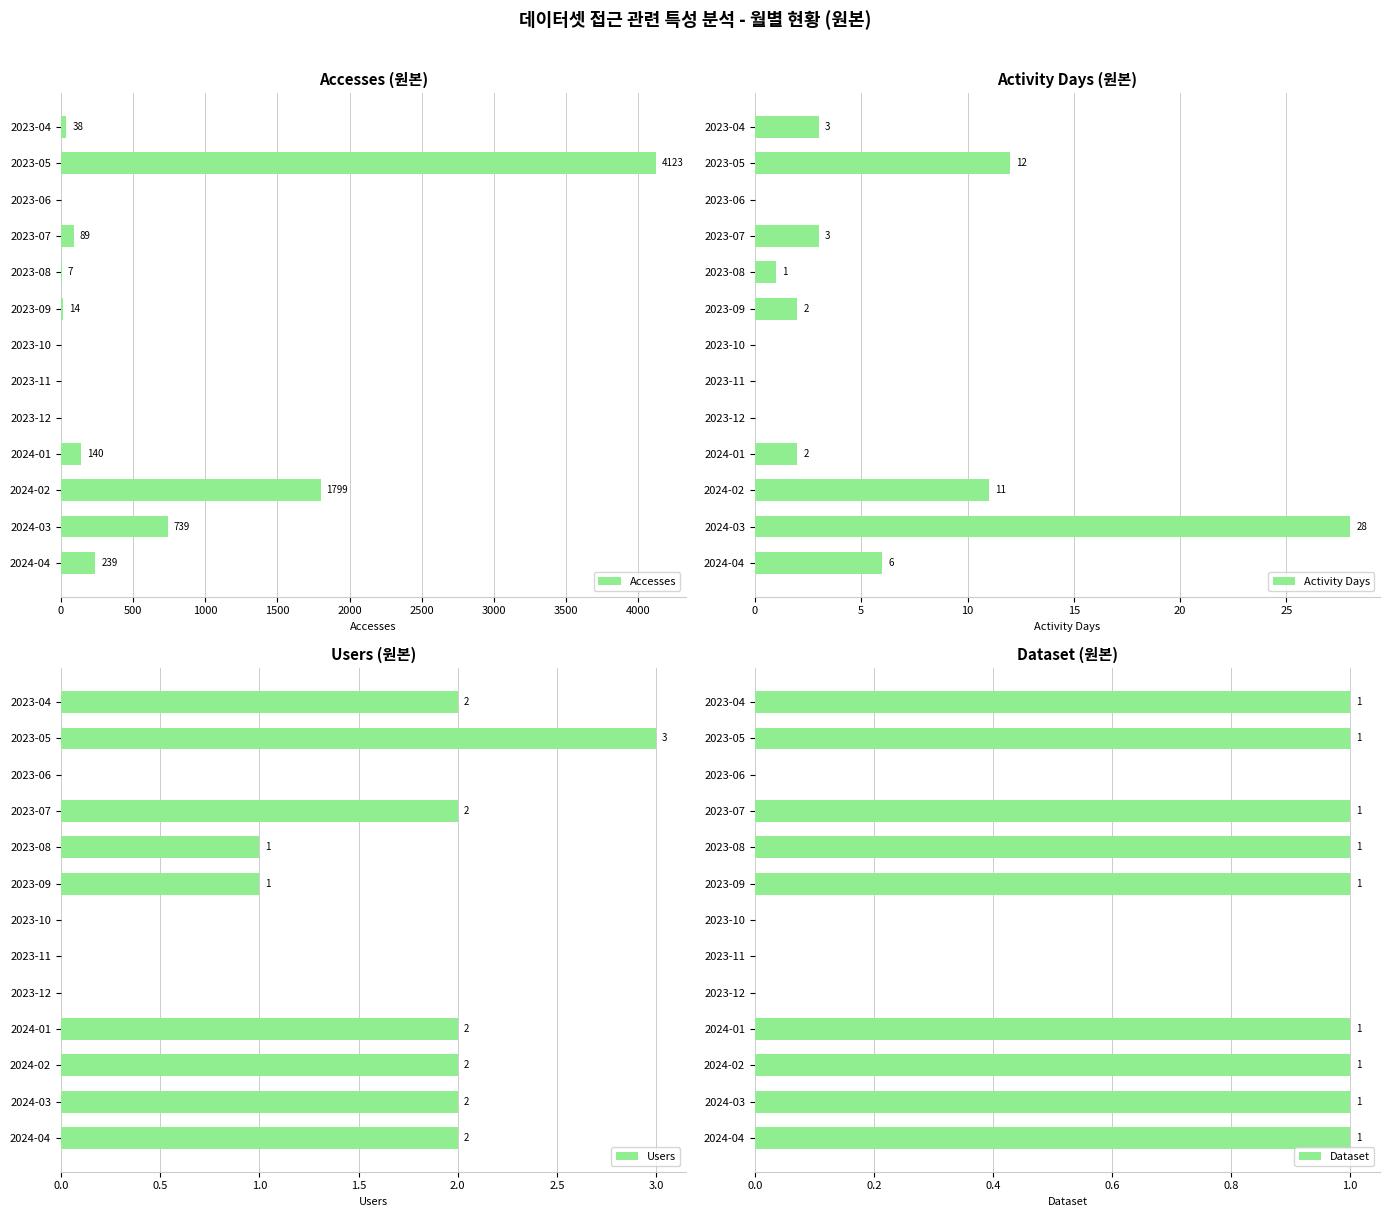

The value of Dataset at 2023-07 is 1. True or false?

True